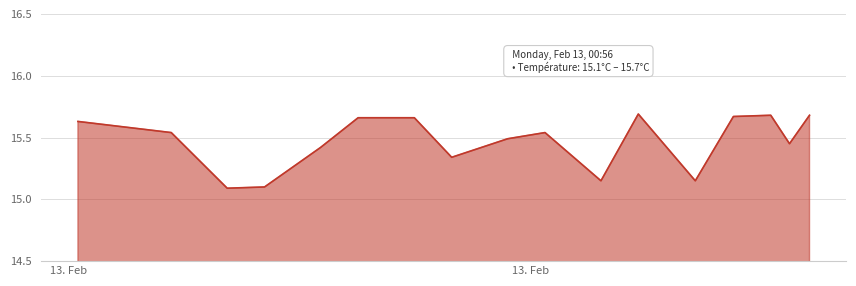

Is this an area chart (filled region under the line)?

Yes